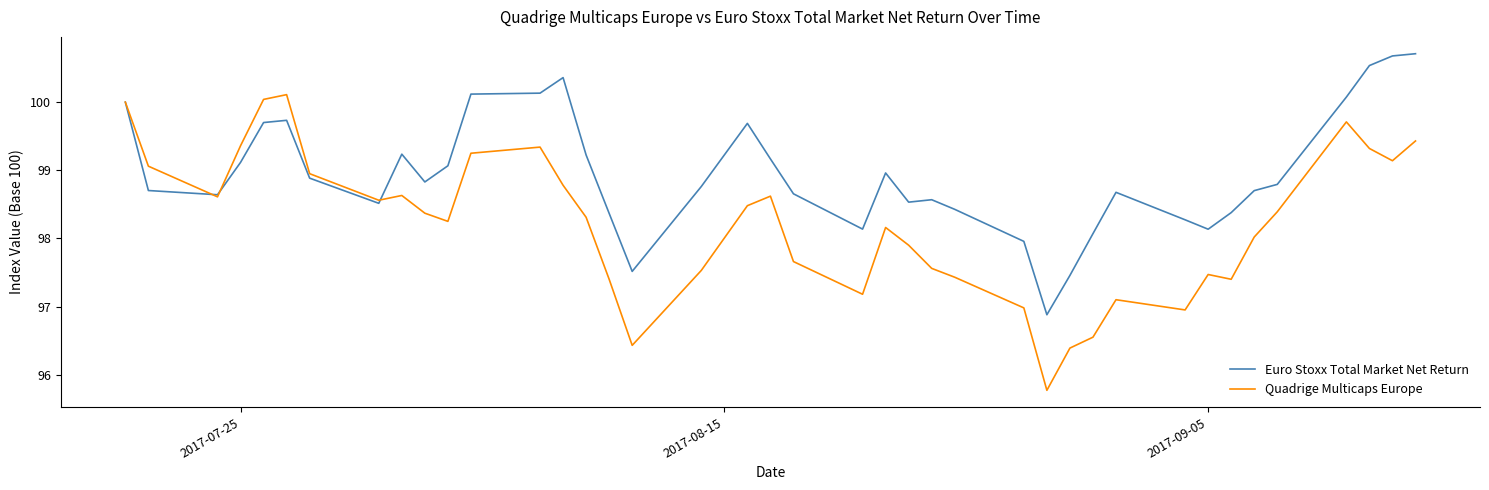

List the series in order of their peak value, highest first.

Euro Stoxx Total Market Net Return, Quadrige Multicaps Europe